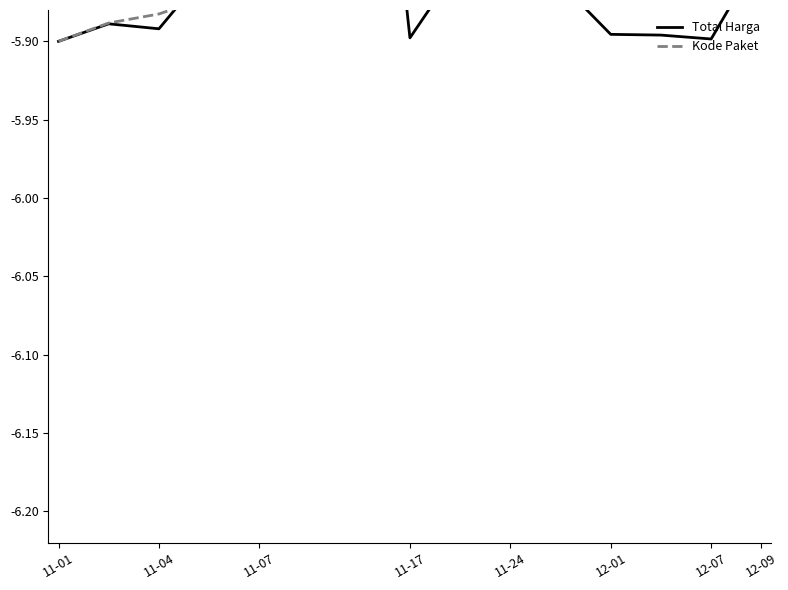

What is the value of the Kode Paket point at the 2nd from the left?

-5.9